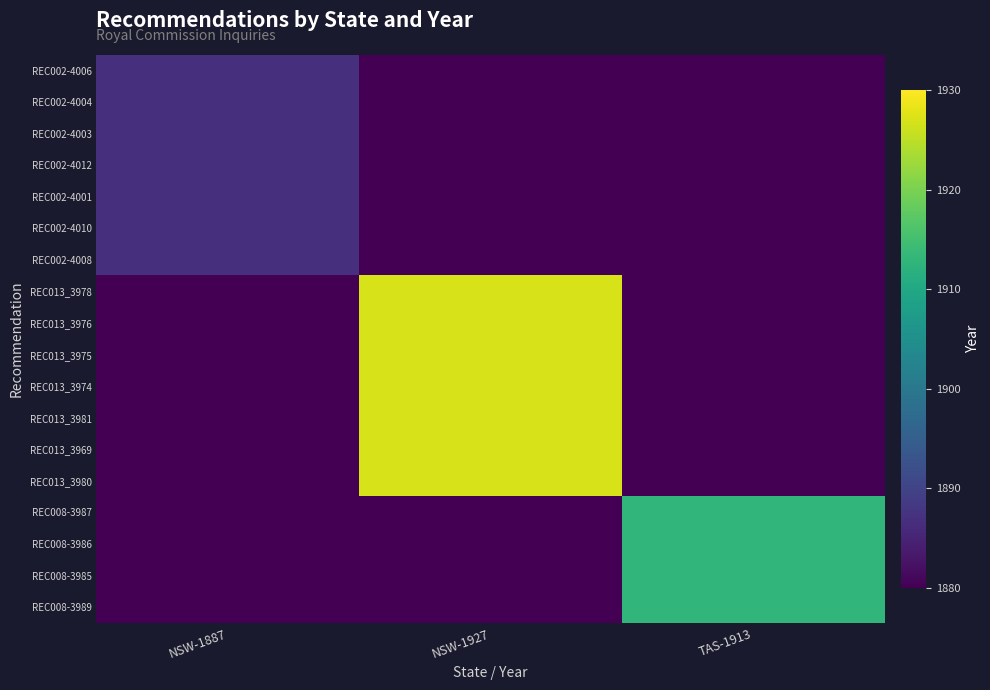

At which category is the sum across all series the highest?

NSW-1927